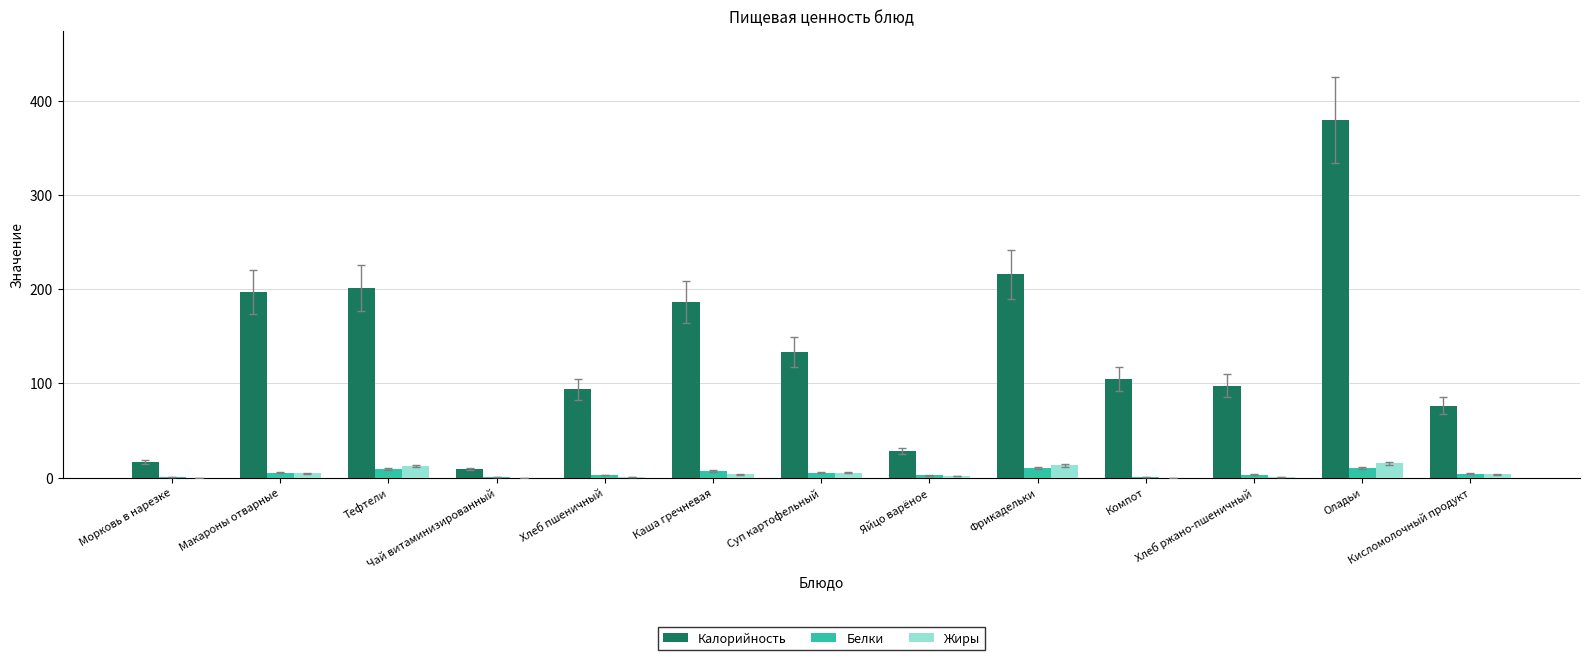

What value does the Белки series have at Хлеб пшеничный?

3.0